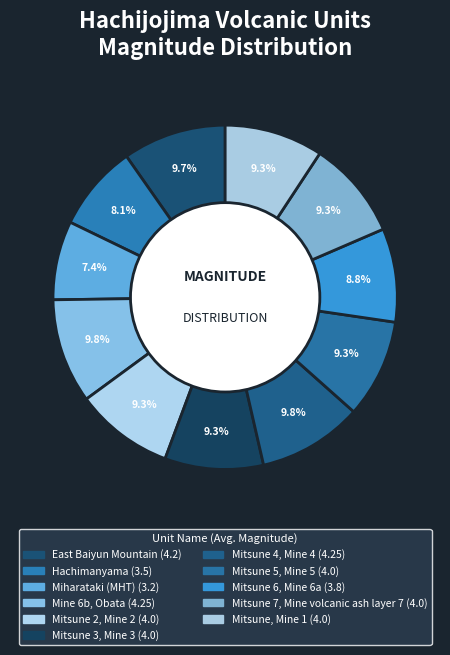

Which slice is the smallest?

Miharataki (MHT)